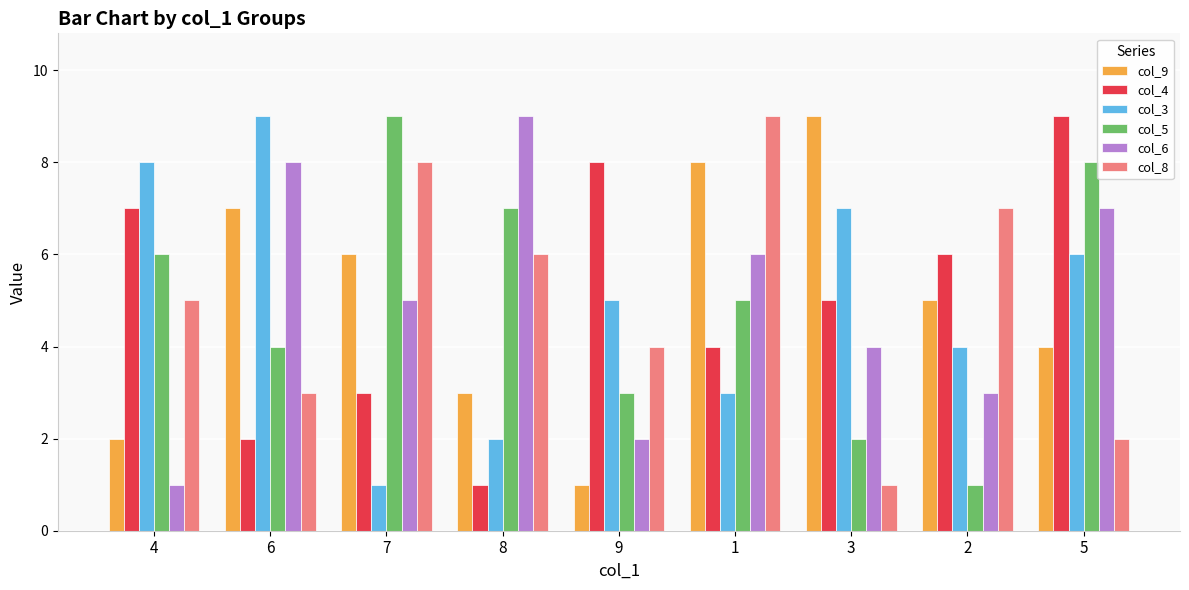

What position from the right is 7?

7